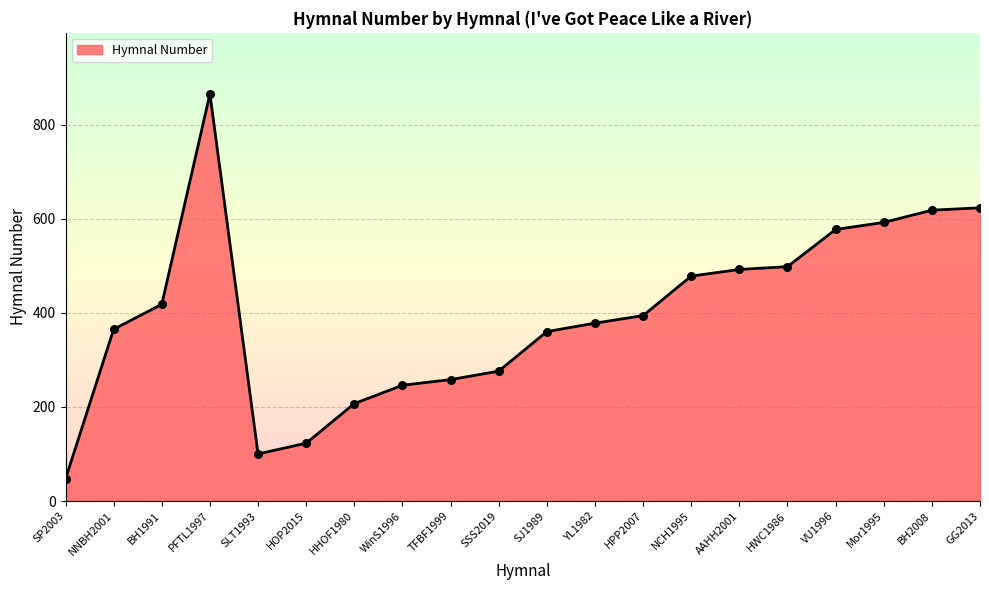

What is the change in value from HHOF1980 to Mor1995?

+385